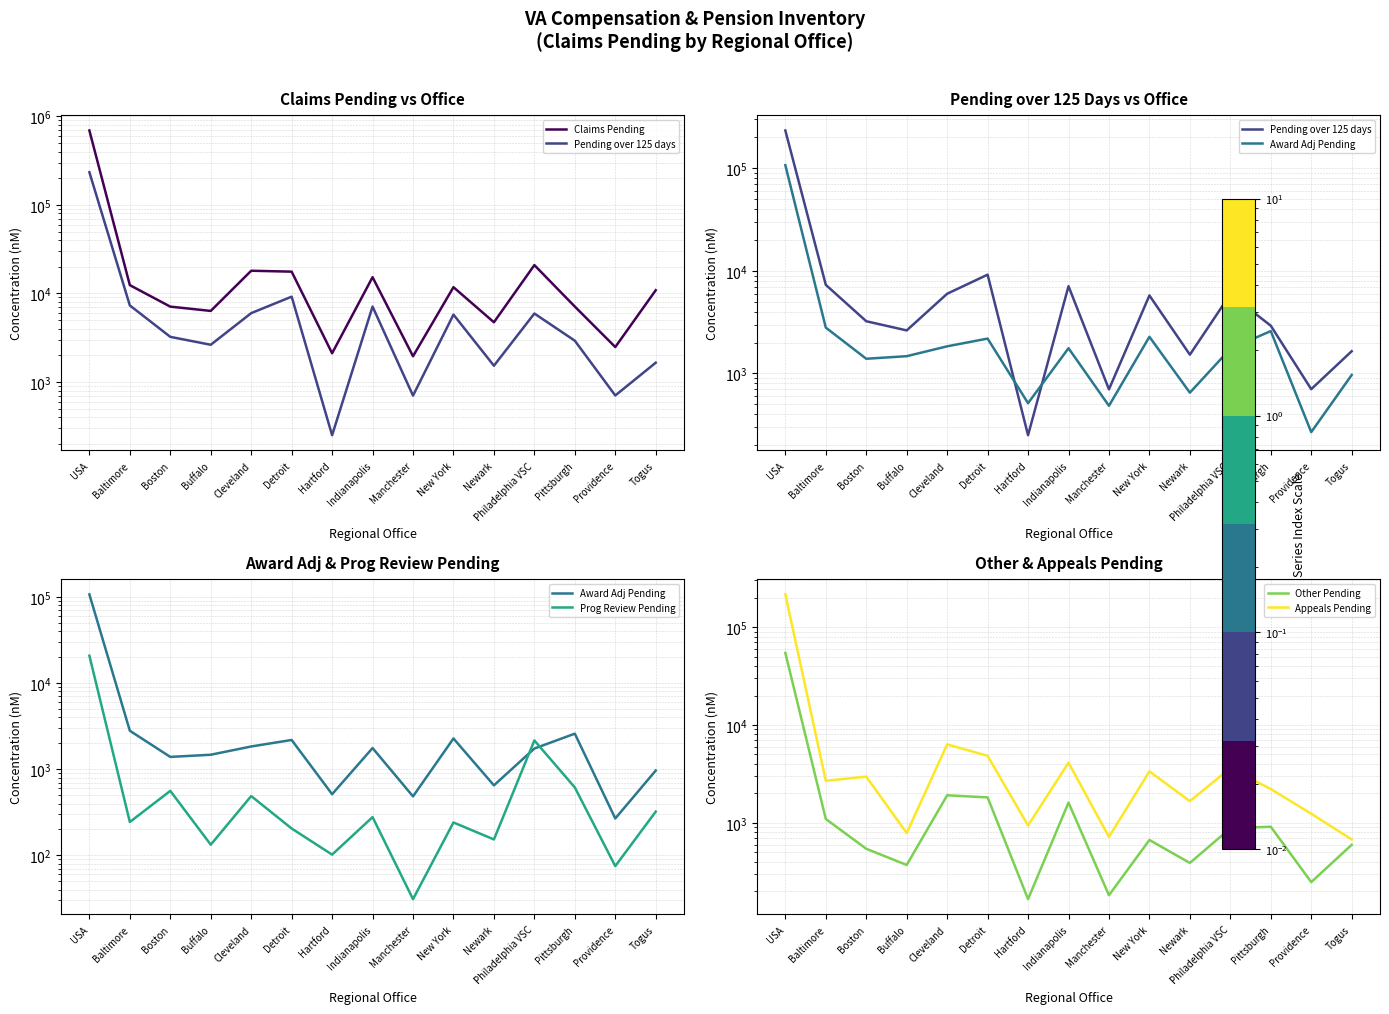

What is the difference between the highest and lowest values at Buffalo?

6207